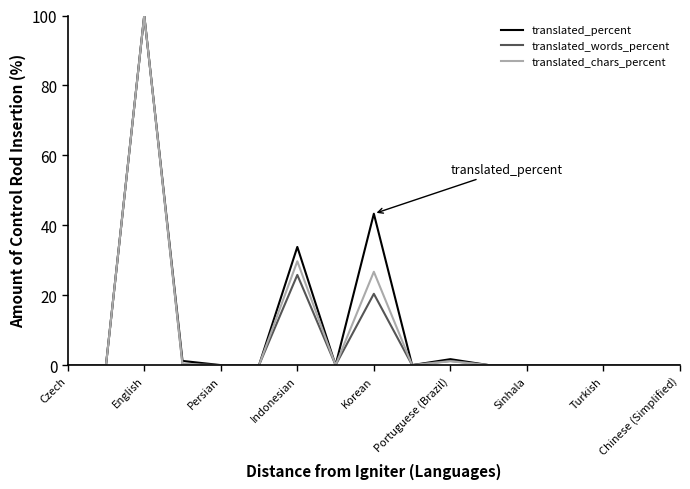

What is the greatest value displayed?

100.0